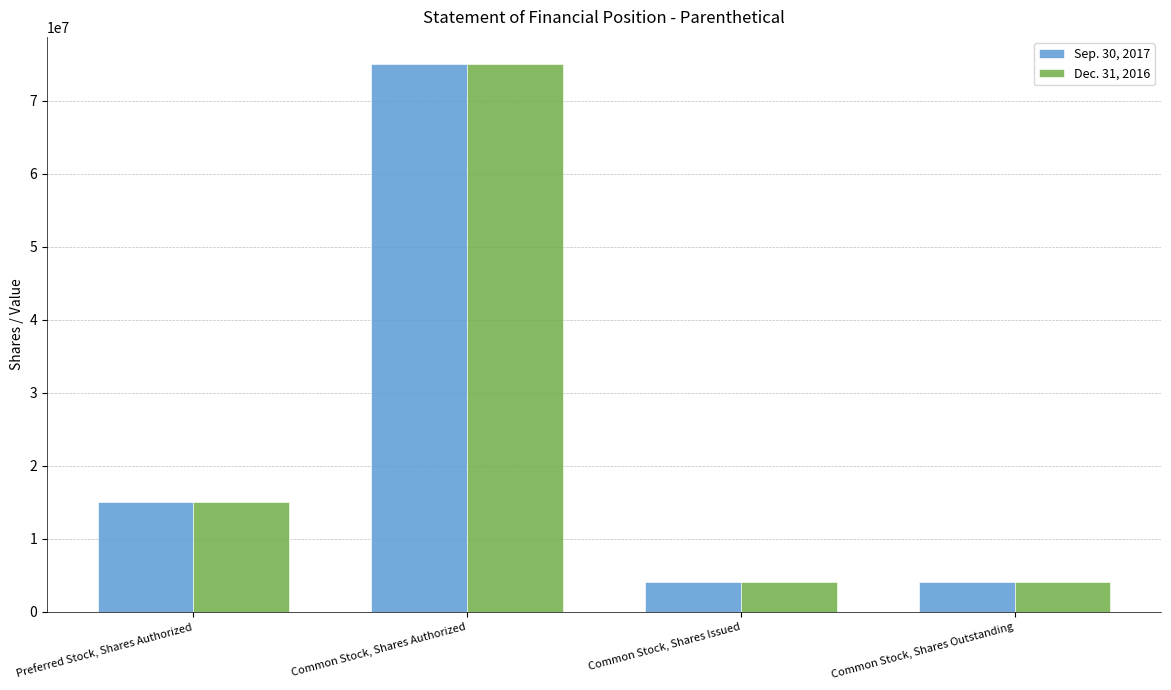

Is it true that Sep. 30, 2017 equals 7226740 at Preferred Stock, Shares Authorized?

False